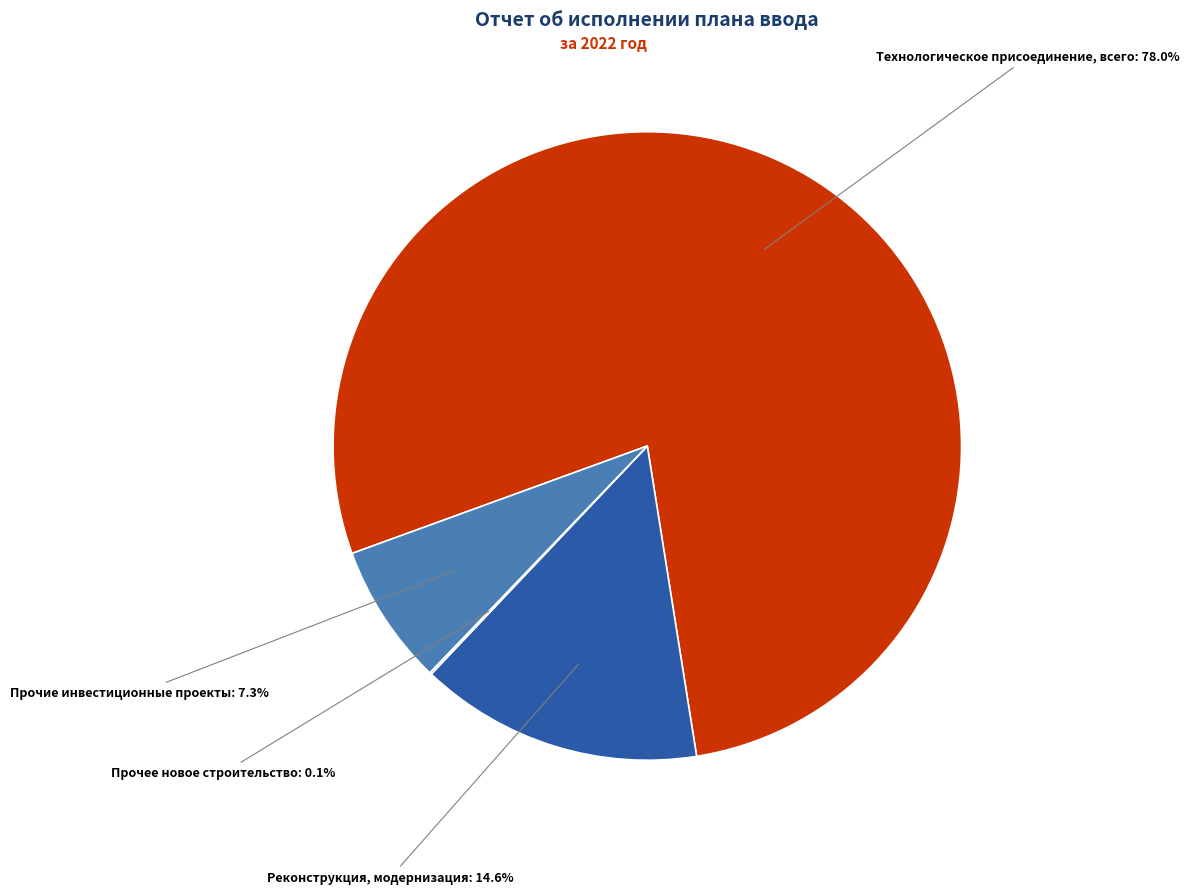

What is the largest slice in the pie chart?

Технологическое присоединение, всего